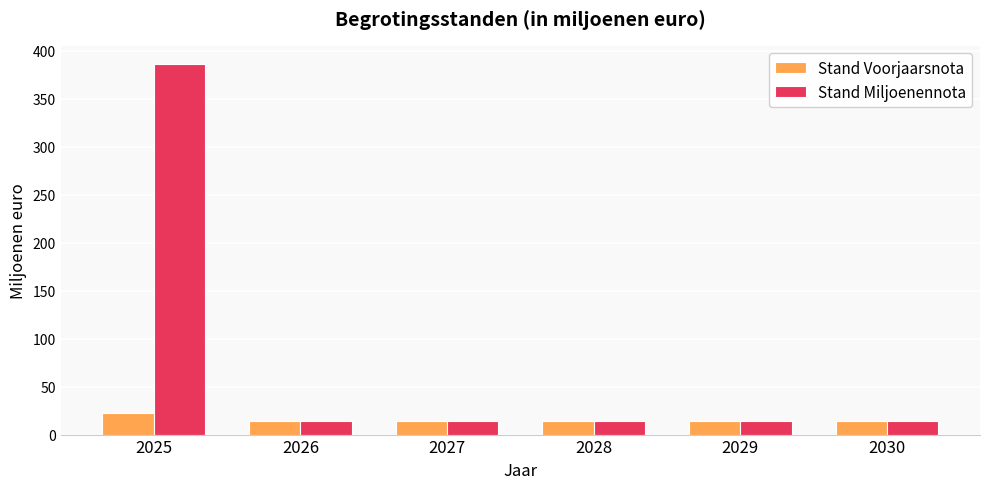

Reading right to left, transcribe all the data shown in this chart.

Stand Voorjaarsnota: 14	14	14	14	14	22
Stand Miljoenennota: 14	14	14	14	14	386